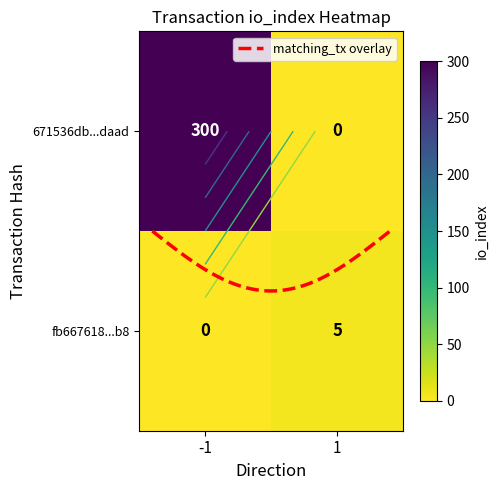

Count the 671536db3811ce5404a8be8805330999bb9daad values in the range -1 to 300.

2